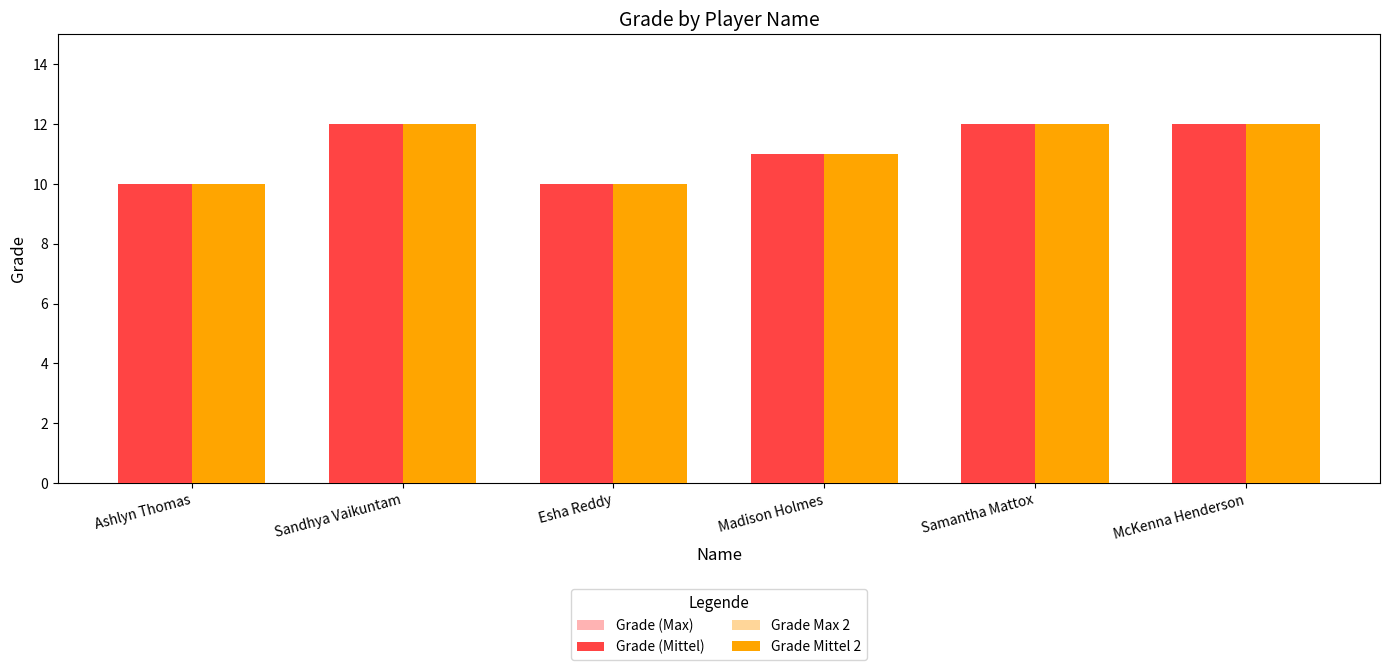

What value does the Grade Max 2 series have at Ashlyn Thomas?

10